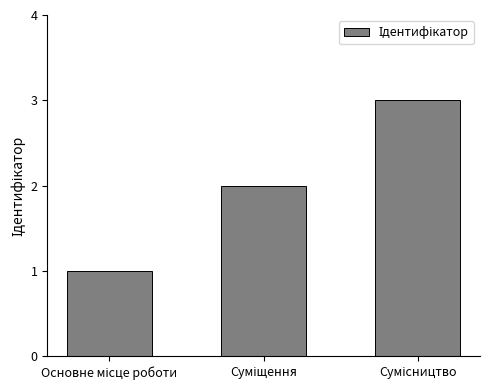

What is the greatest value displayed?

3